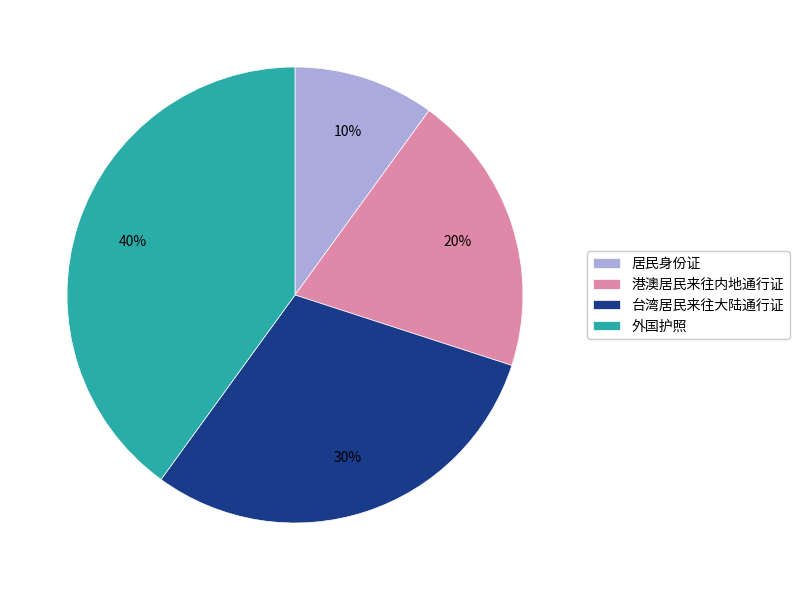

How many segments does this pie chart have?

4